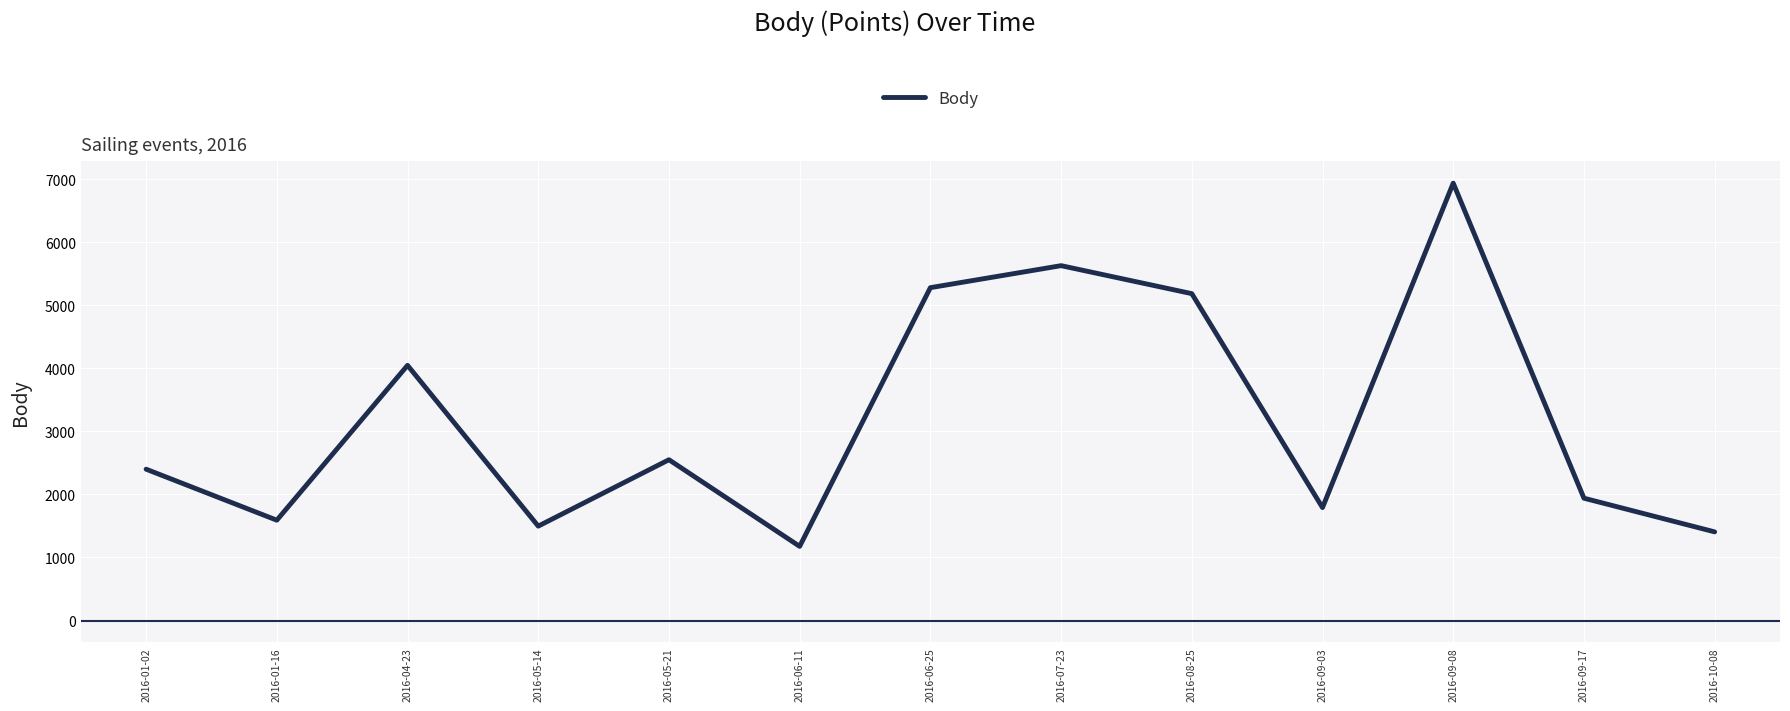

What position from the right is 2016-01-02?

13